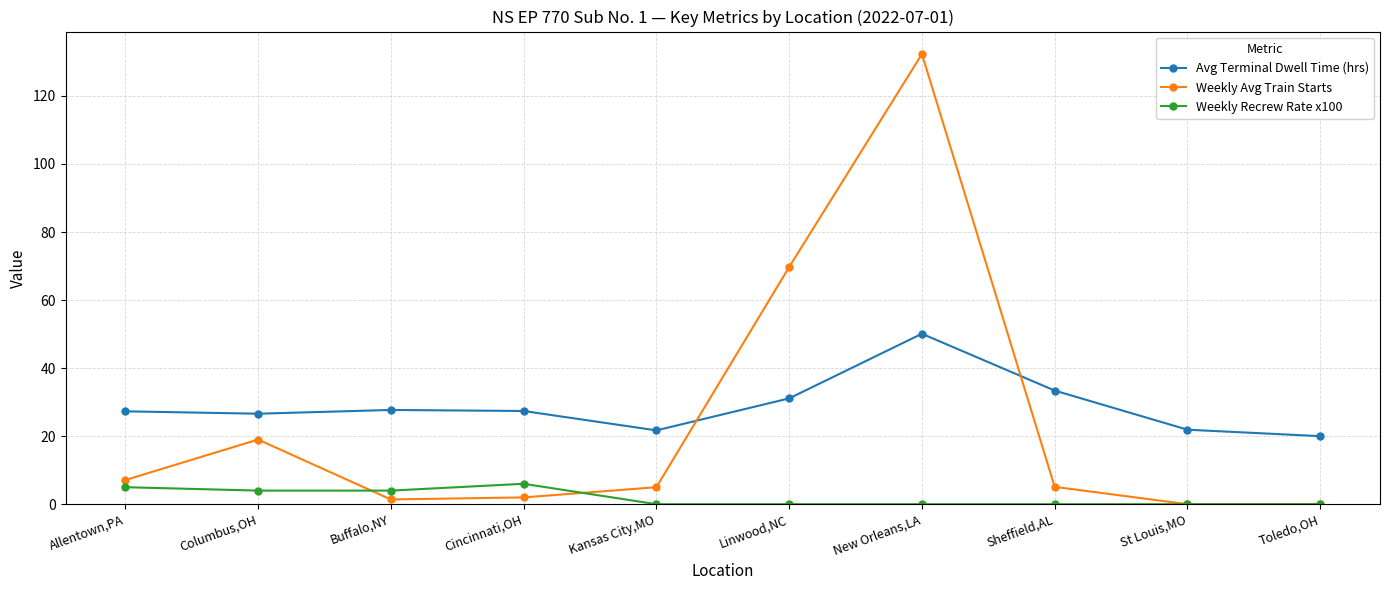

Where is the first local maximum for Weekly Avg Train Starts?

Columbus,OH